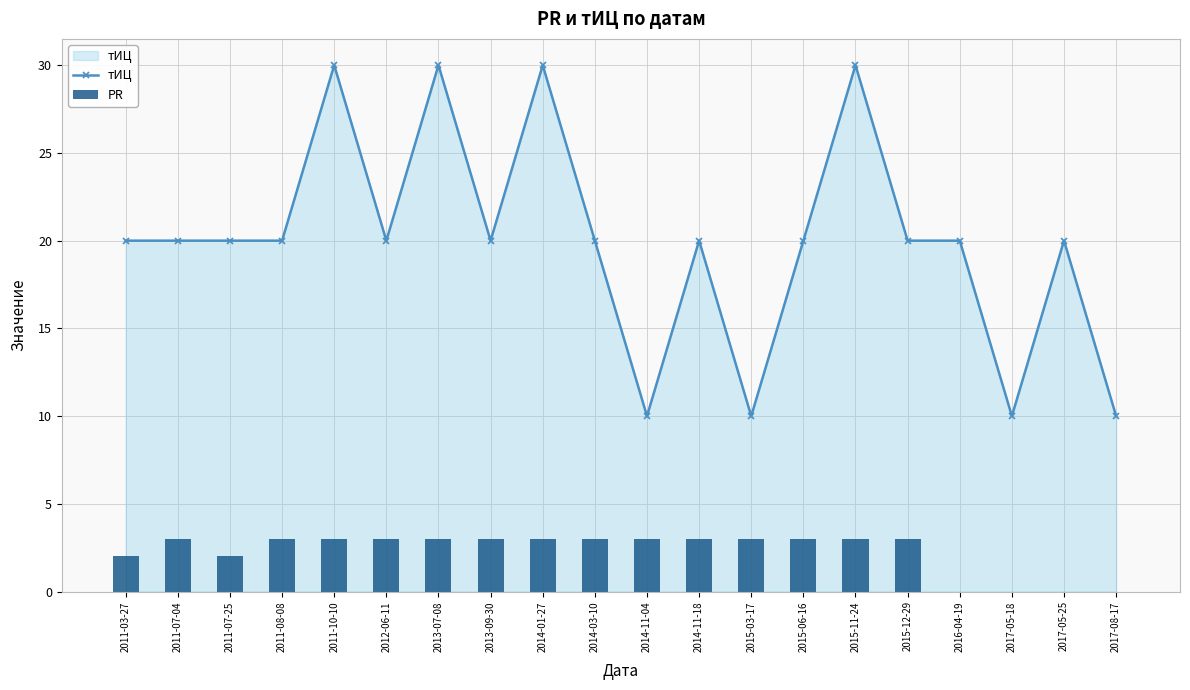

Is it true that тИЦ equals 34 at 2014-03-10?

False